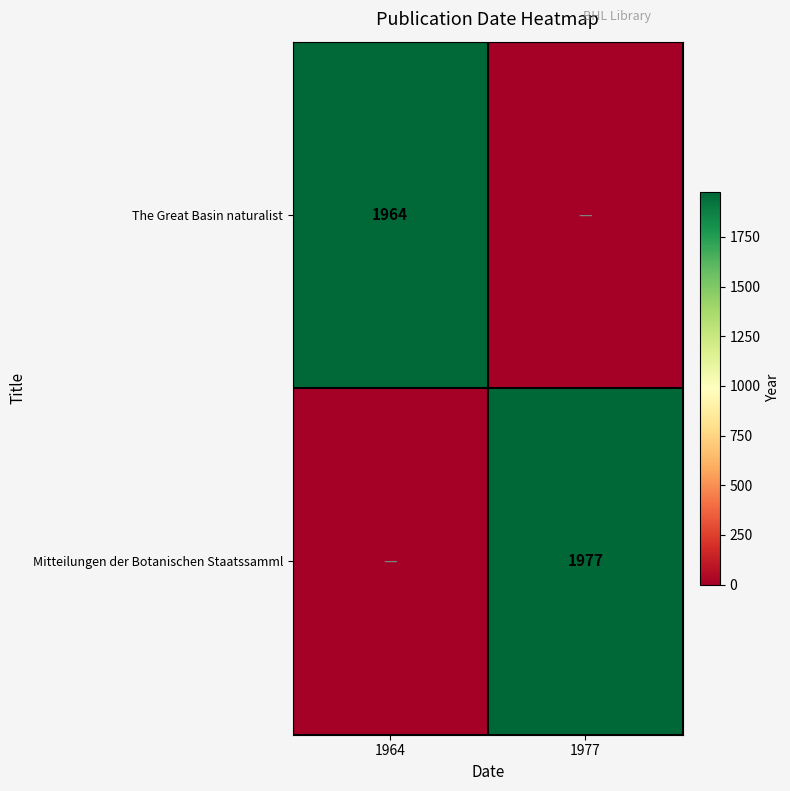

The Mitteilungen der Botanischen Staatssamml series shows 1977 at 1977. True or false?

True